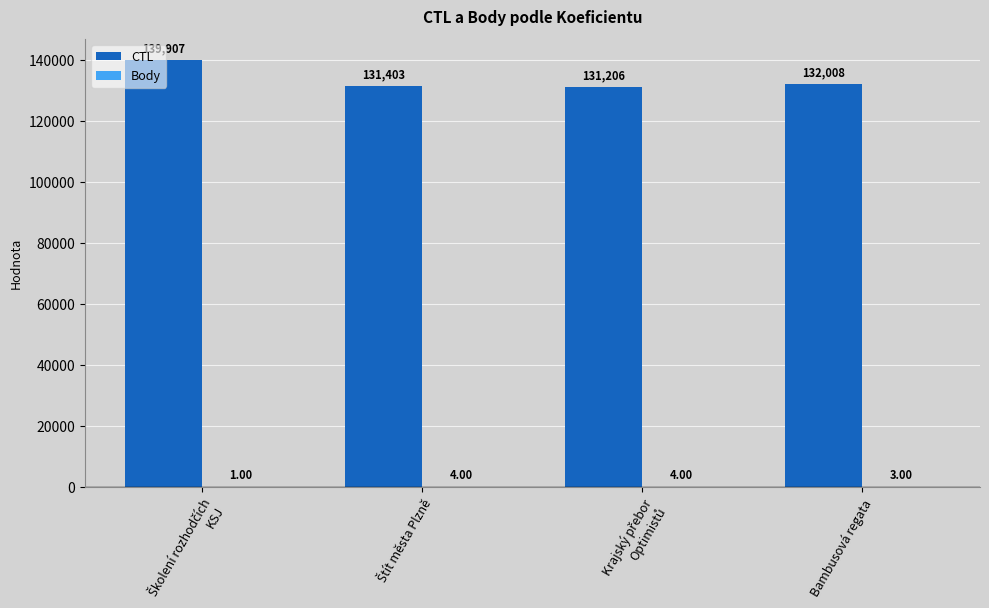

What is the sum of all CTL values?

534524